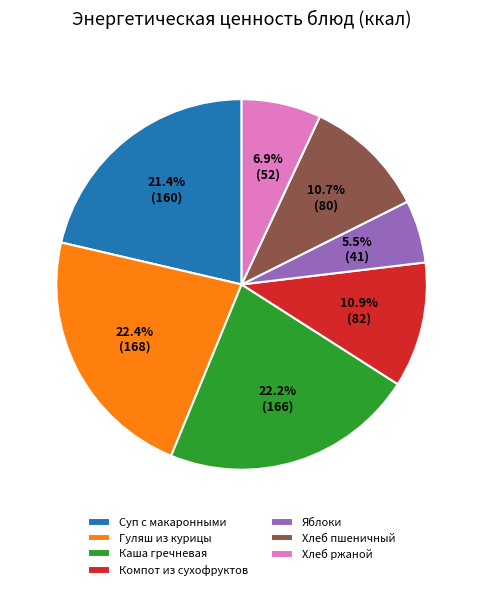

Between Хлеб ржаной and Яблоки, which is larger?

Хлеб ржаной